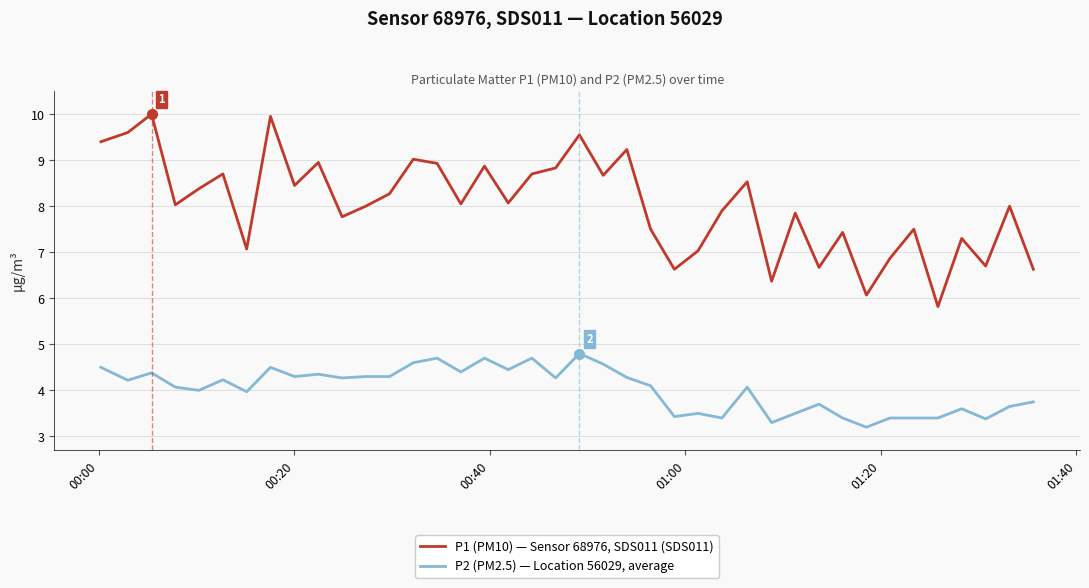

What is the minimum value shown in the chart?

3.2